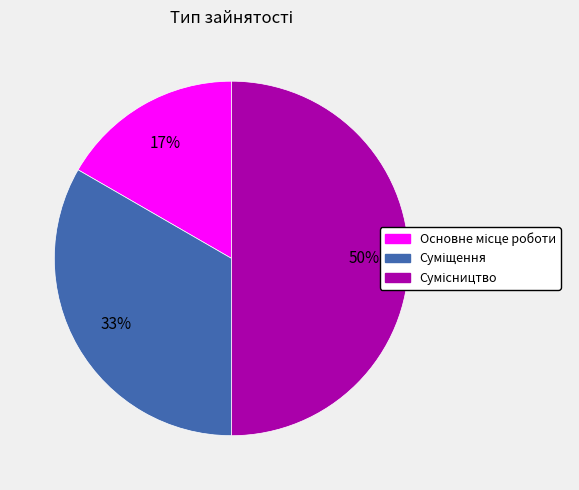

To the nearest percent, what is the difference between the largest and smallest slice percentages?

33%